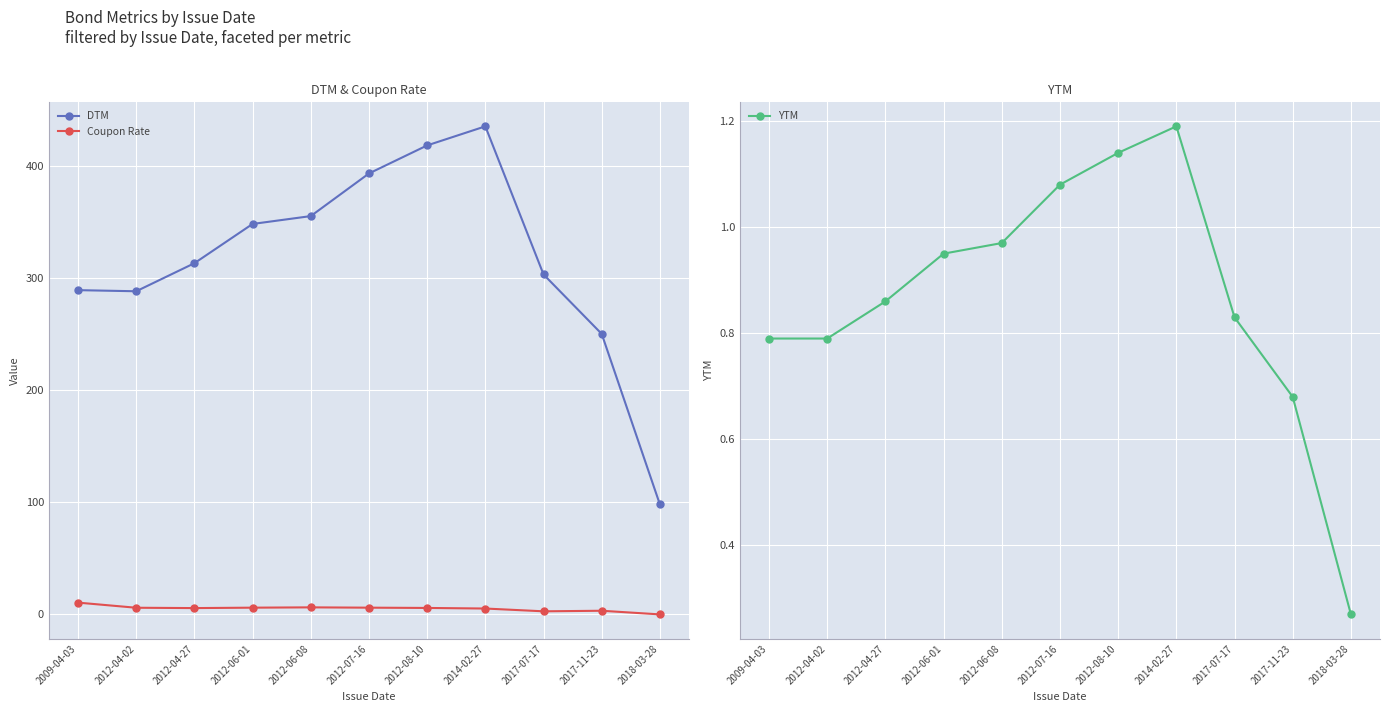

What is the label of the 7th point from the left?

2012-08-10